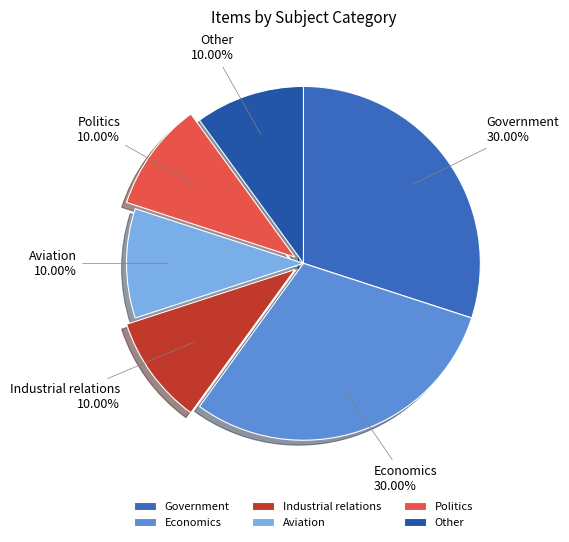

Does any single category account for the majority?

No